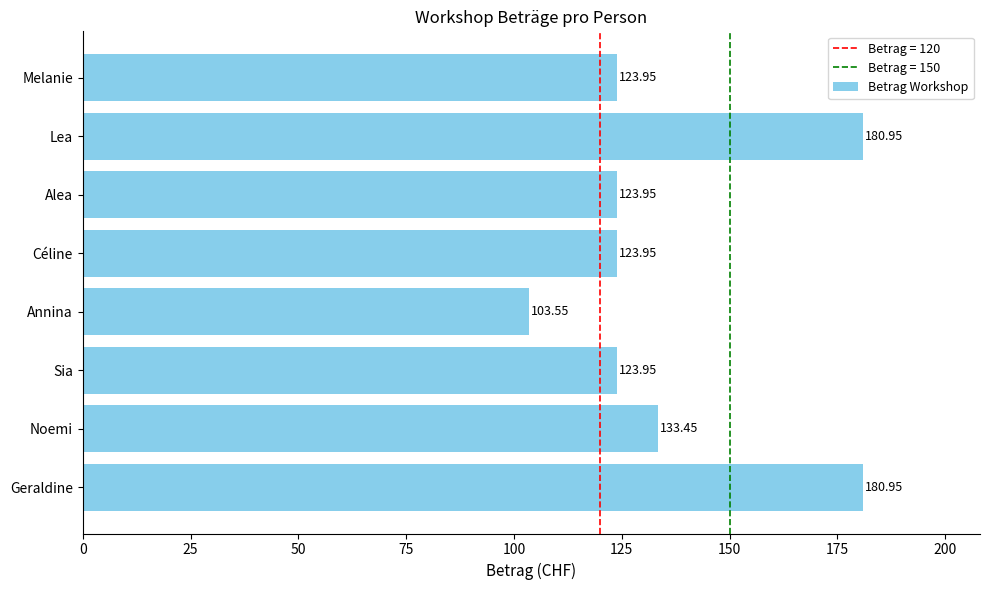

Are the bars horizontal?

Yes